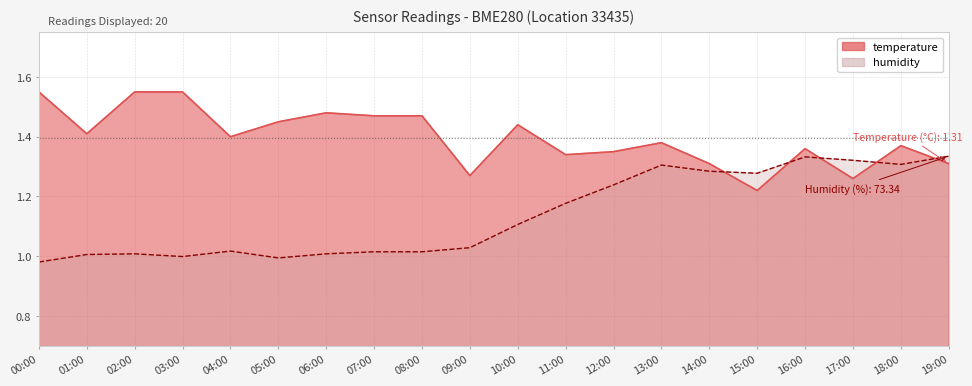

Where do temperature and humidity first cross each other?

14:00 and 15:00